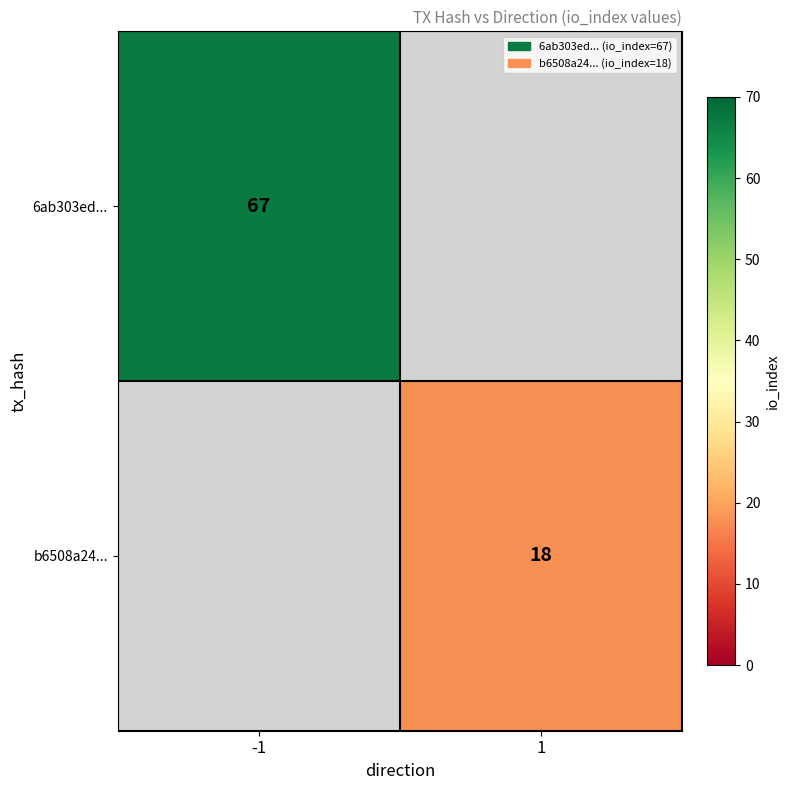

Between 1 and -1, which is larger?

-1